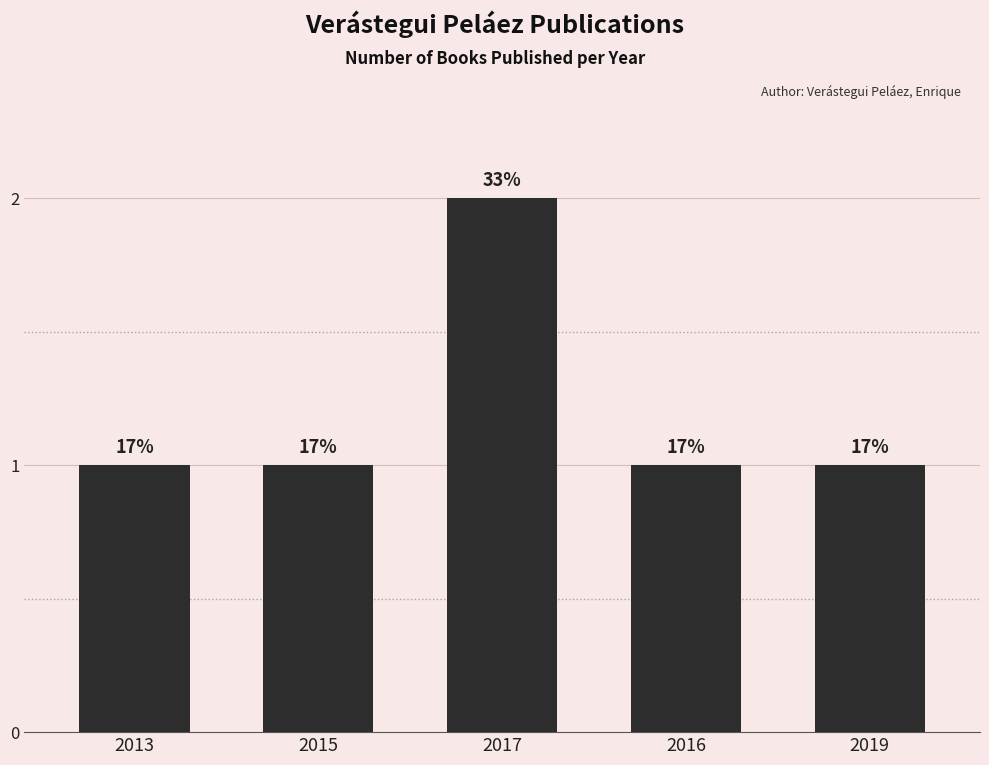

Reading left to right, transcribe all the data shown in this chart.

2013=1	2015=1	2017=2	2016=1	2019=1